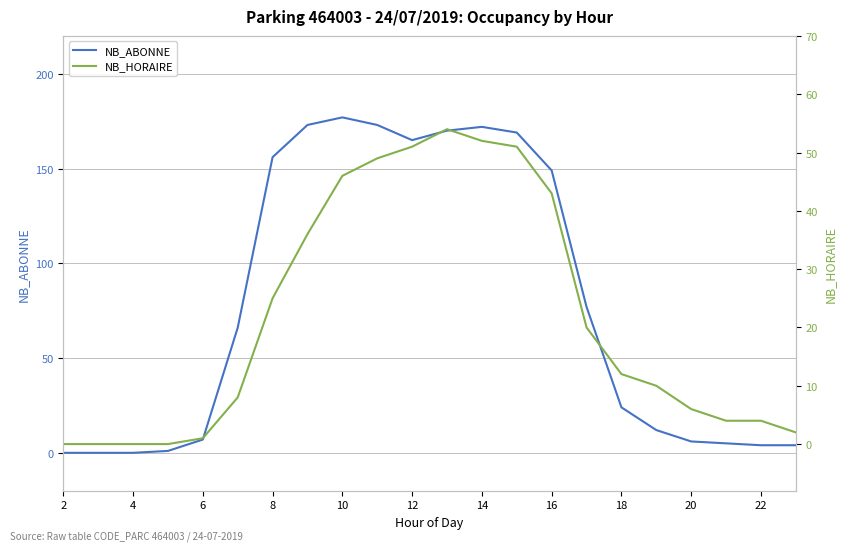

Which series has the largest range (max minus min)?

NB_ABONNE